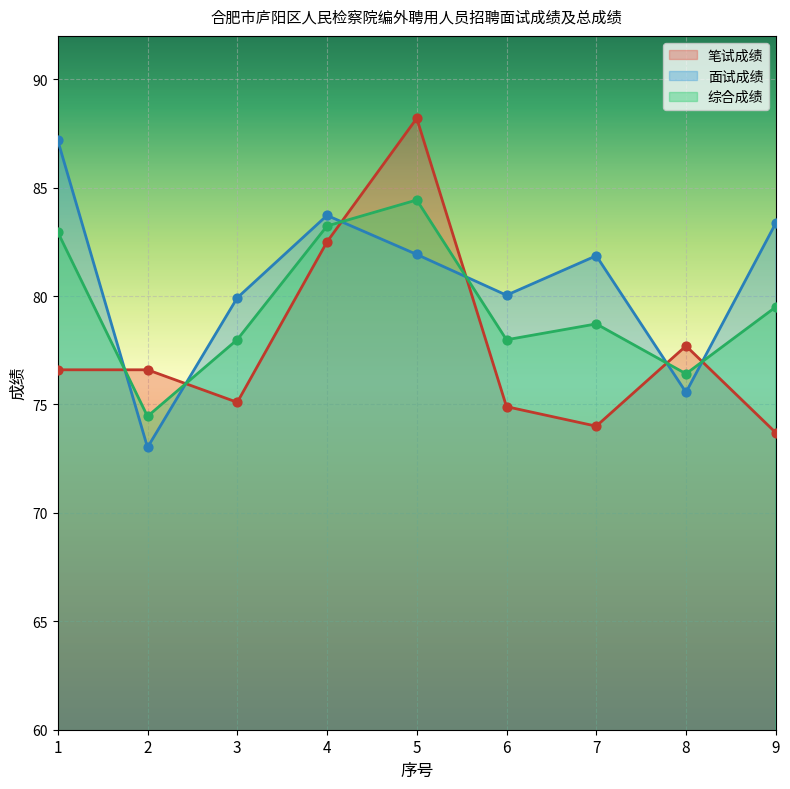

At which category is the sum across all series the highest?

5